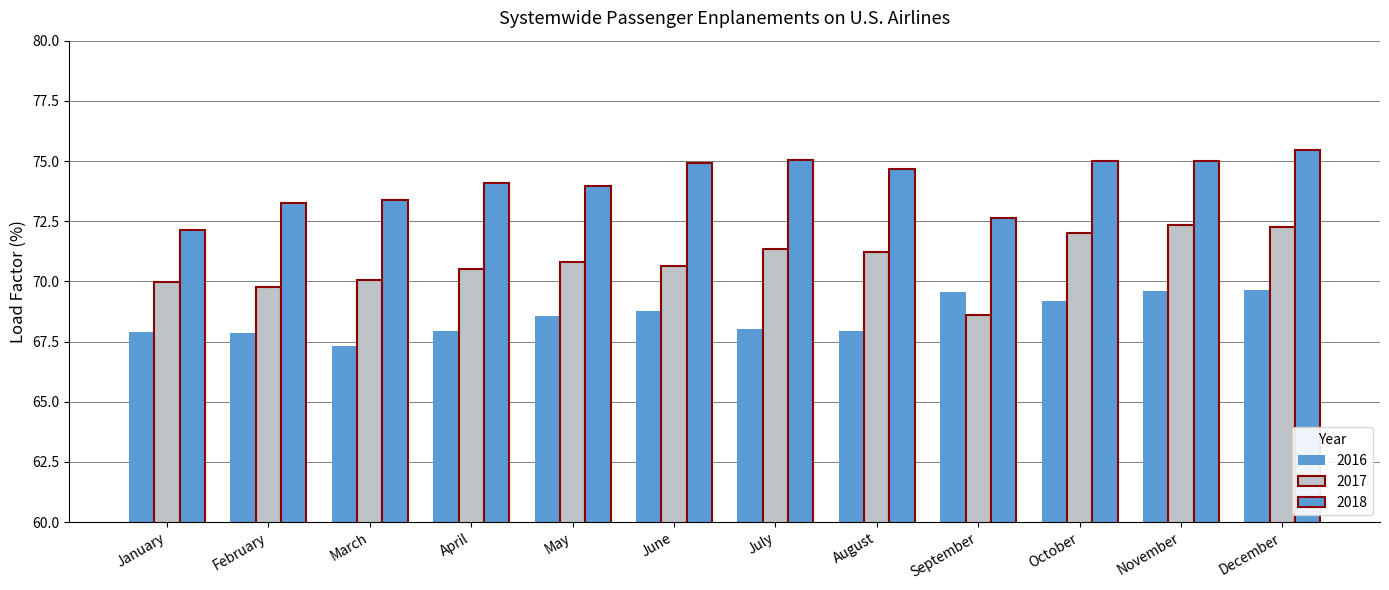

How many bars are there in each group?

3